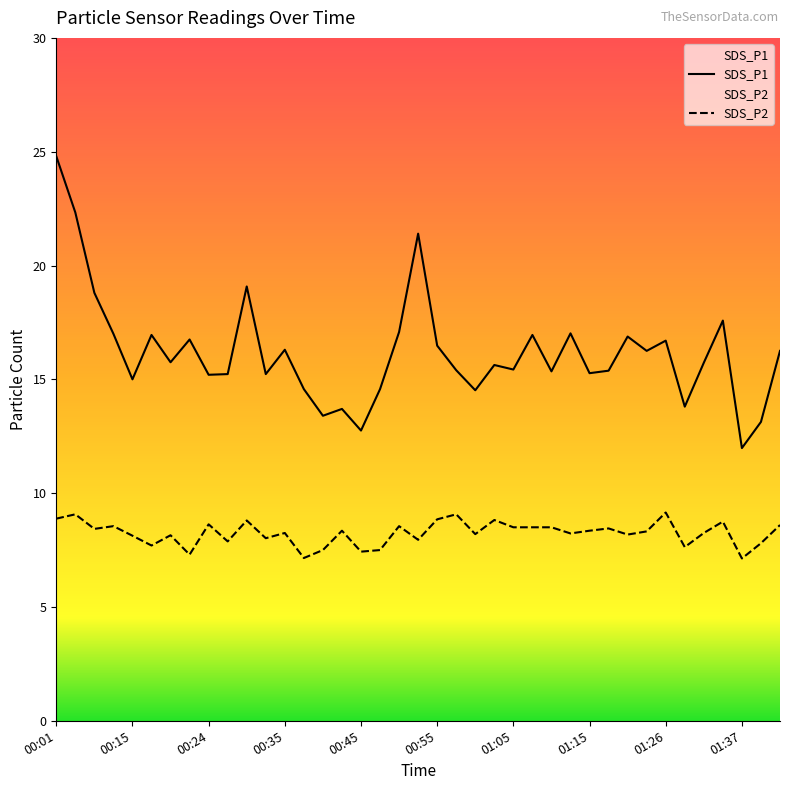

What are all the series names shown in the legend?

SDS_P1, SDS_P2